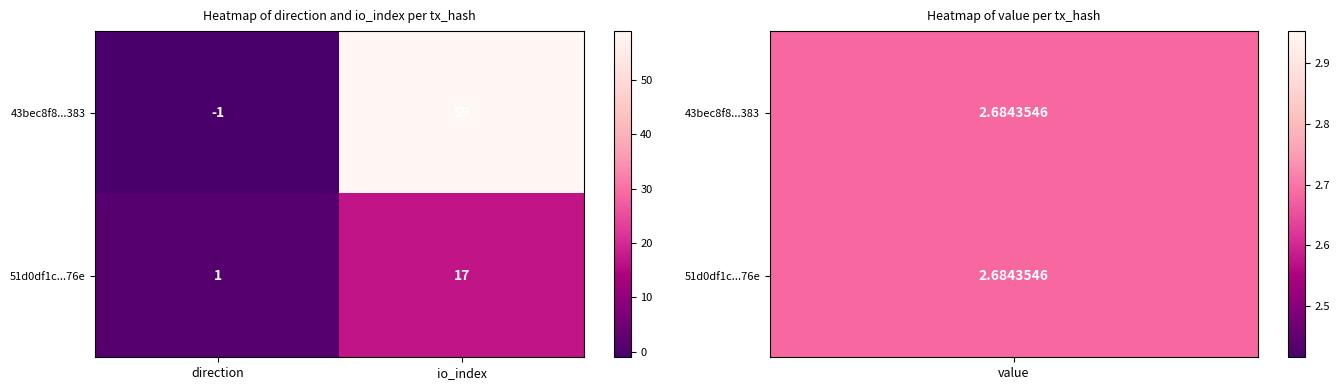

At which category does the chart reach its peak across all series?

io_index